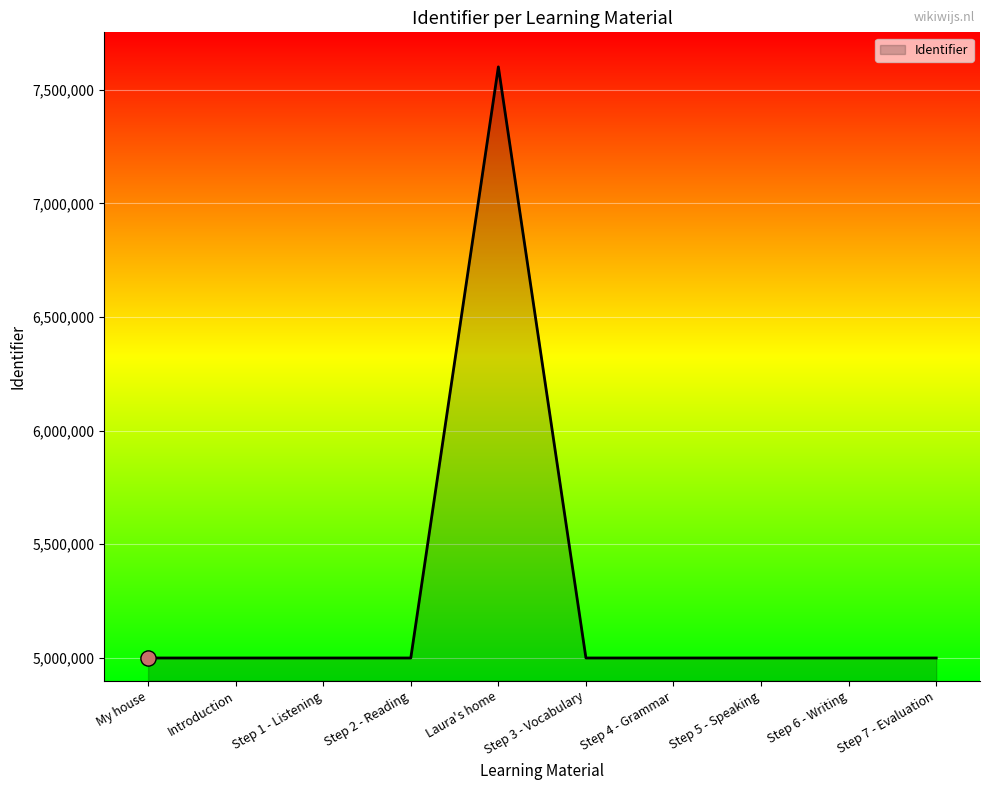

Approximately how many times larger is the value at Step 5 - Speaking compared to Step 6 - Writing?

1.0